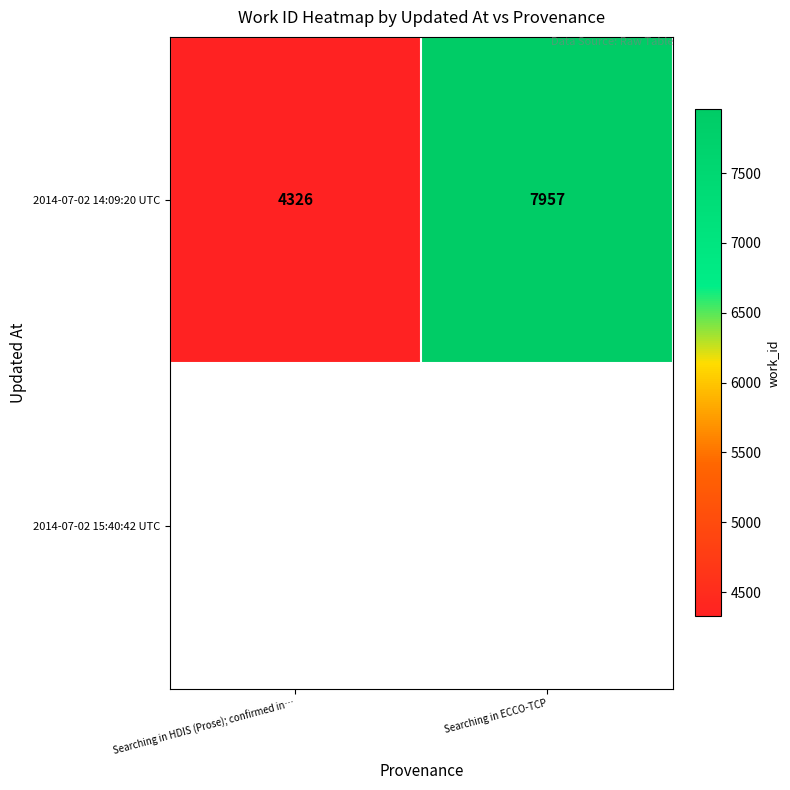

Is it true that 2014-07-02 14:09:20 UTC equals 7692 at Searching in HDIS (Prose); confirmed in…?

False